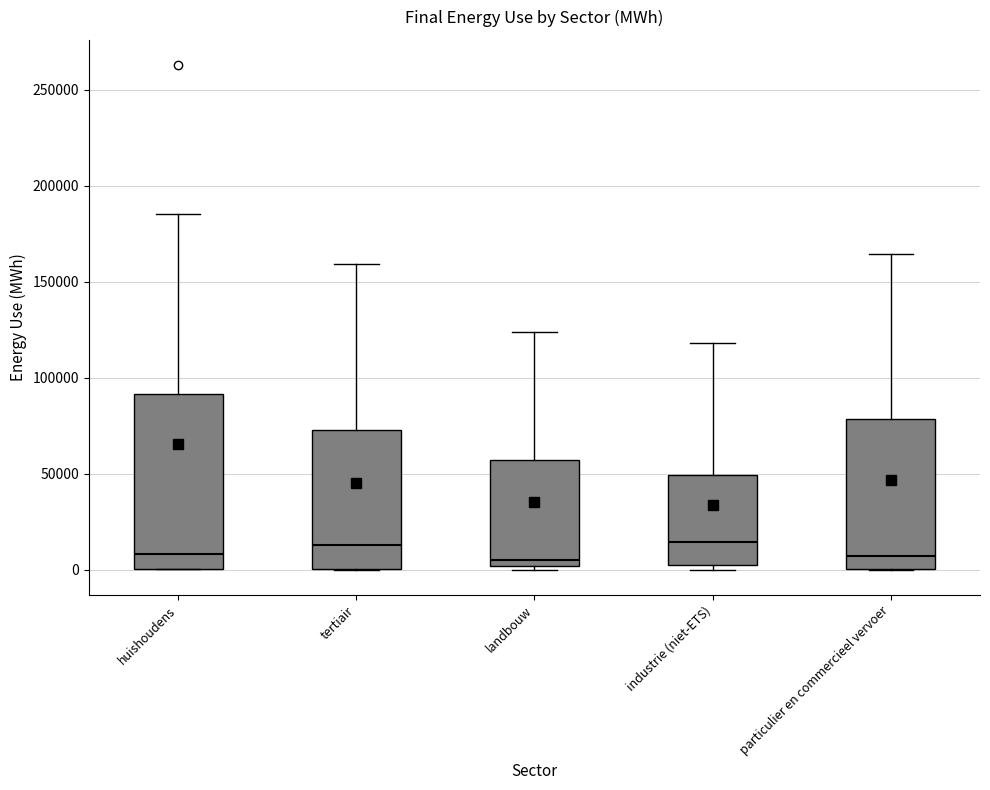

Which box is the tallest, from its lower edge to its upper edge?

huishoudens